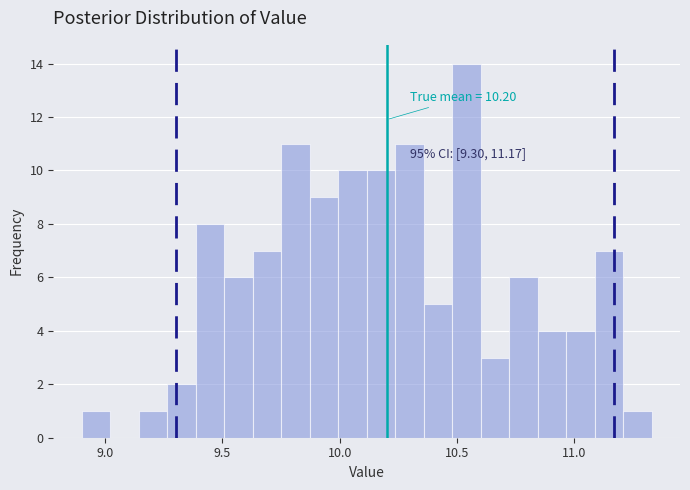

Around what value on the x-axis is the tallest bar? Give the approximate position of its centre, as read against the axis.

10.55